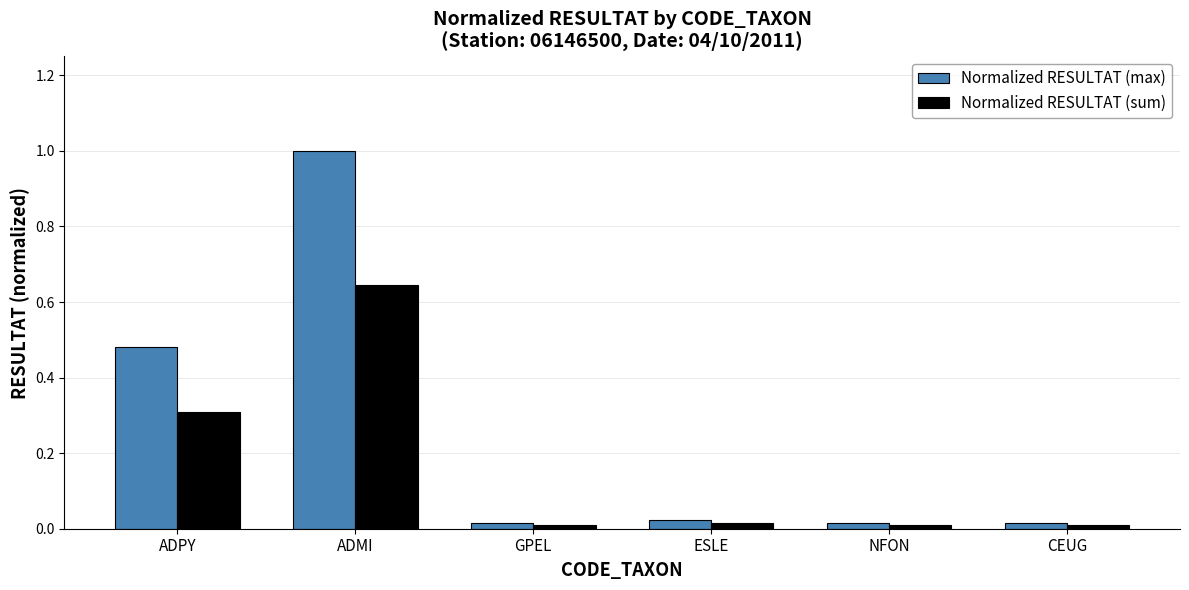

At which label does Normalized RESULTAT (sum) reach its peak?

ADMI